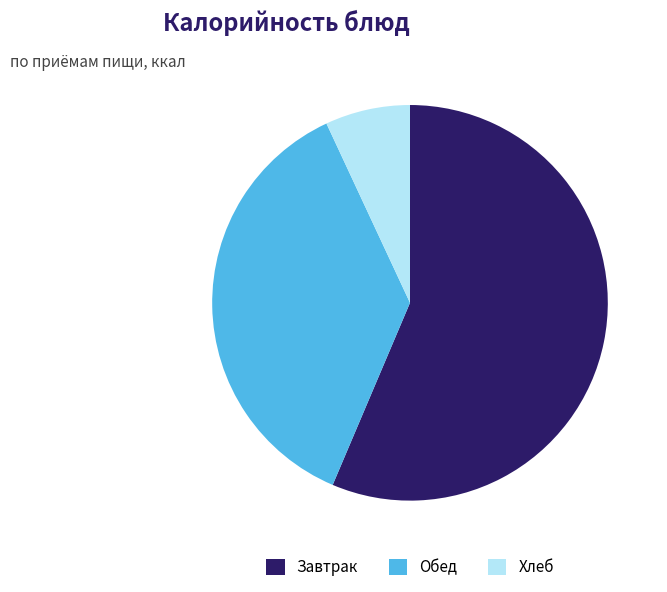

What is the largest slice in the pie chart?

Завтрак